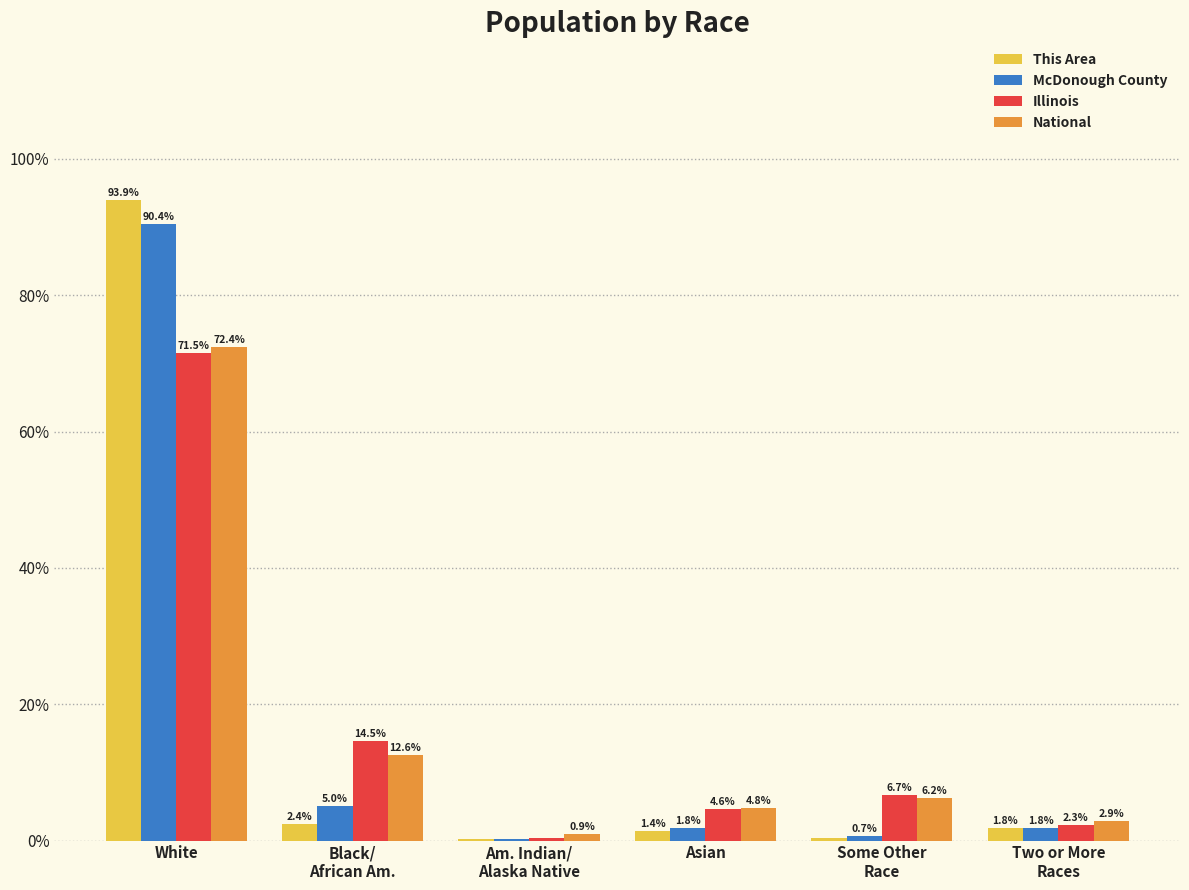

What is the sum of the Illinois values at Two or More
Races and Some Other
Race?

9.0